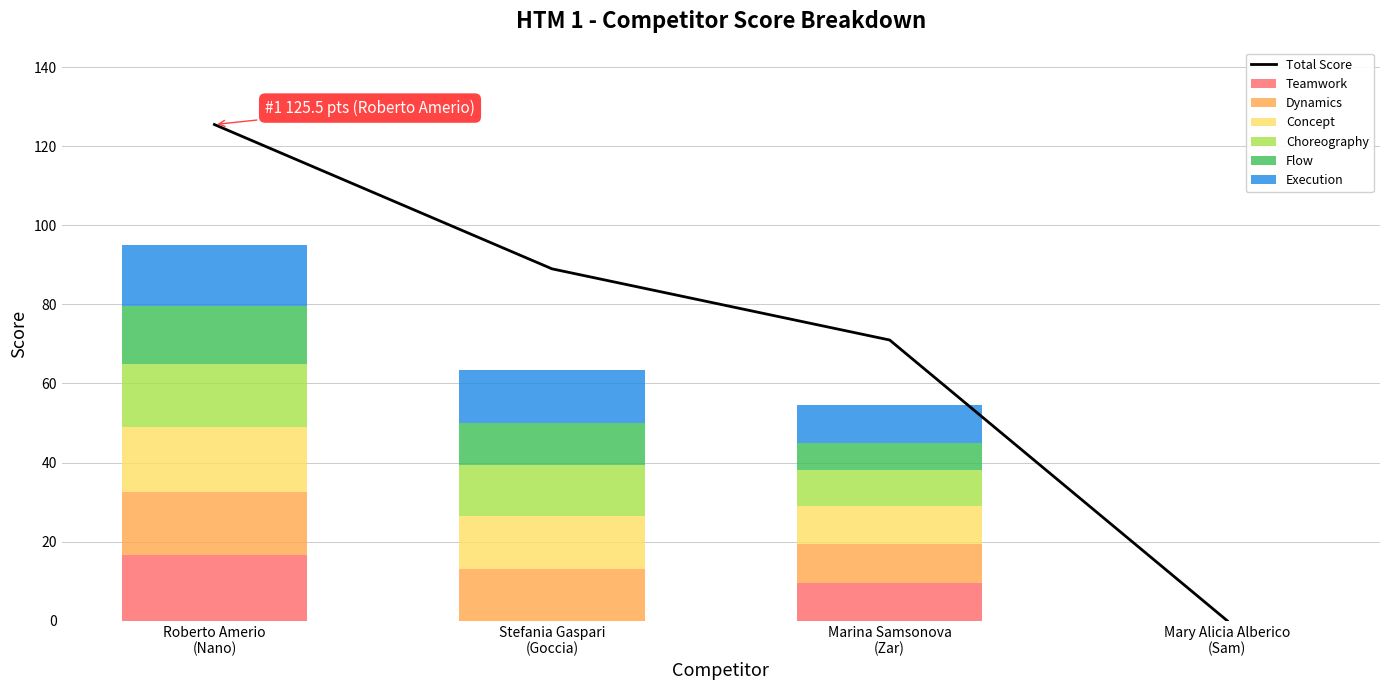

Reading left to right, what are all the values shown in this chart?

Teamwork: Roberto Amerio
(Nano)=16.5	Stefania Gaspari
(Goccia)=0.0	Marina Samsonova
(Zar)=9.5	Mary Alicia Alberico
(Sam)=0.0
Dynamics: Roberto Amerio
(Nano)=16.0	Stefania Gaspari
(Goccia)=13.0	Marina Samsonova
(Zar)=10.0	Mary Alicia Alberico
(Sam)=0.0
Concept: Roberto Amerio
(Nano)=16.5	Stefania Gaspari
(Goccia)=13.5	Marina Samsonova
(Zar)=9.5	Mary Alicia Alberico
(Sam)=0.0
Choreography: Roberto Amerio
(Nano)=16.0	Stefania Gaspari
(Goccia)=13.0	Marina Samsonova
(Zar)=9.0	Mary Alicia Alberico
(Sam)=0.0
Flow: Roberto Amerio
(Nano)=14.5	Stefania Gaspari
(Goccia)=10.5	Marina Samsonova
(Zar)=7.0	Mary Alicia Alberico
(Sam)=0.0
Execution: Roberto Amerio
(Nano)=15.5	Stefania Gaspari
(Goccia)=13.5	Marina Samsonova
(Zar)=9.5	Mary Alicia Alberico
(Sam)=0.0